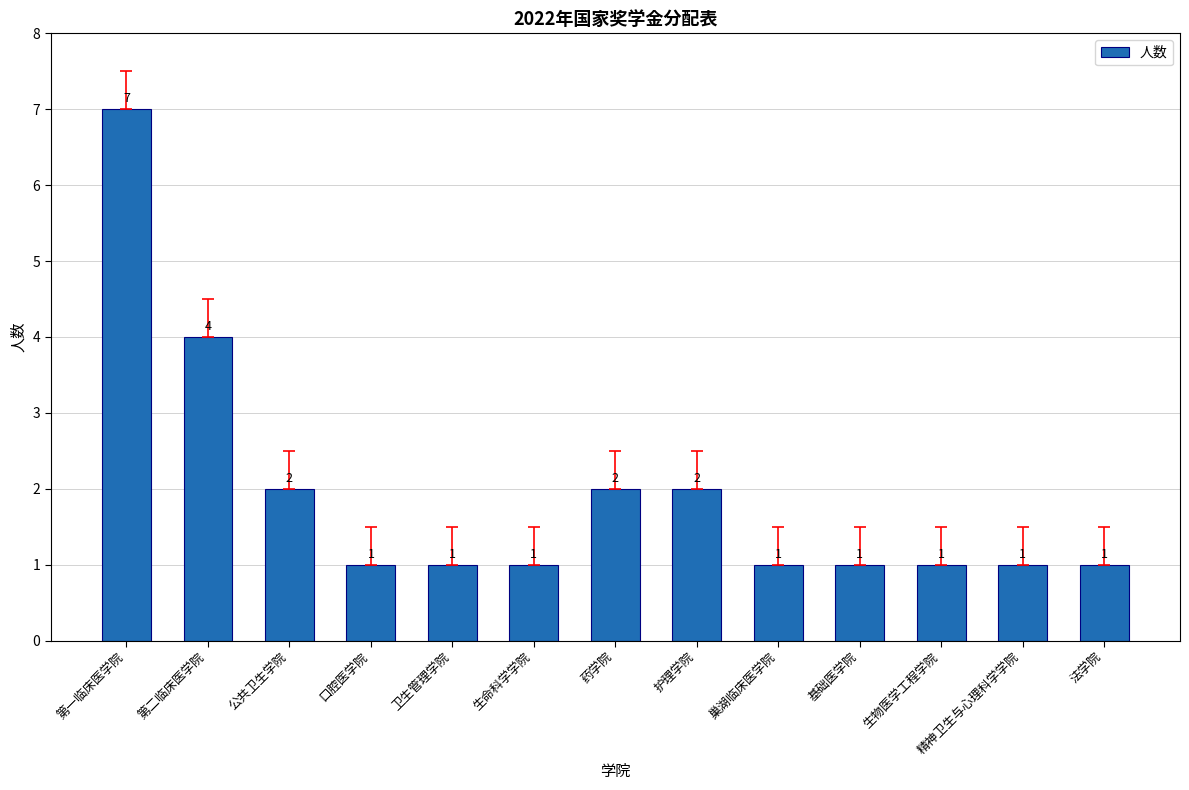

Reading right to left, extract all data points from this chart.

1	1	1	1	1	2	2	1	1	1	2	4	7